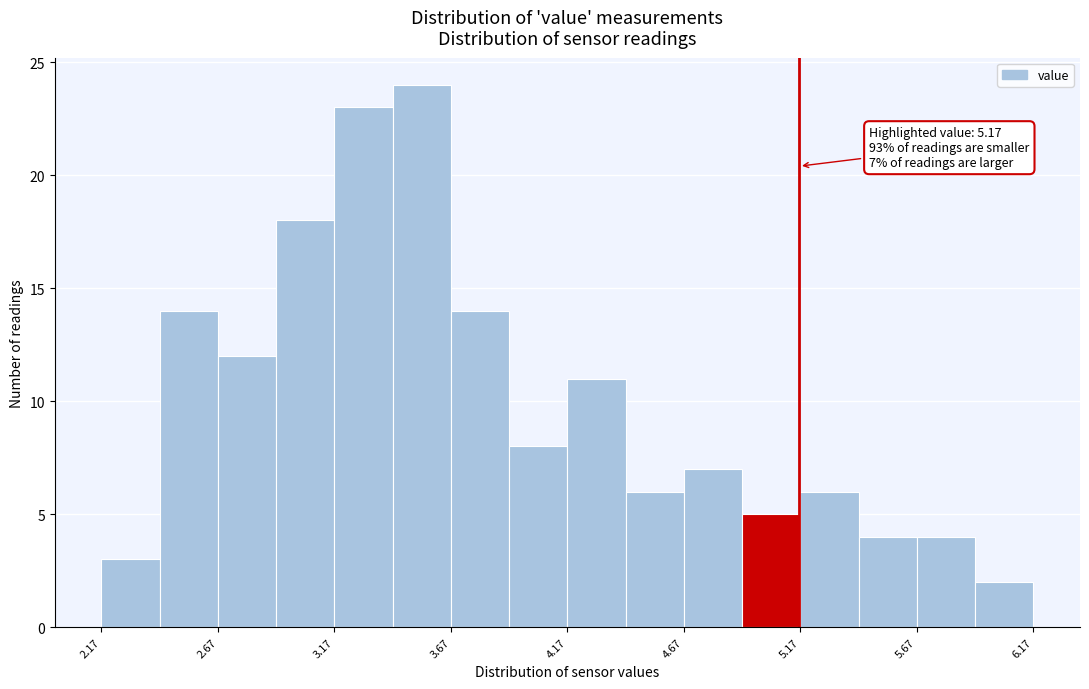

Over which range of the x-axis is the bar tallest?

3.425 to 3.675